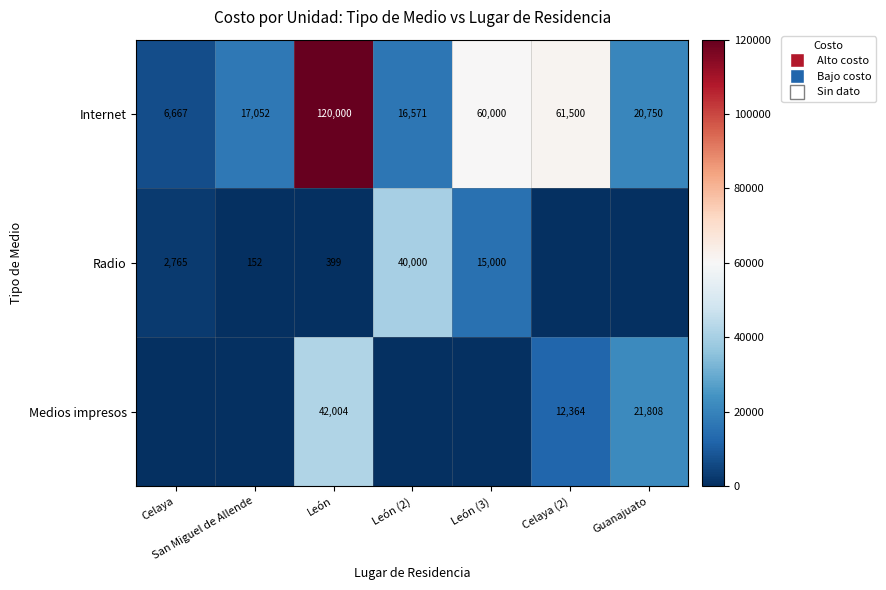

Is the value of Internet at Guanajuato greater than the value of Medios impresos at Guanajuato?

No